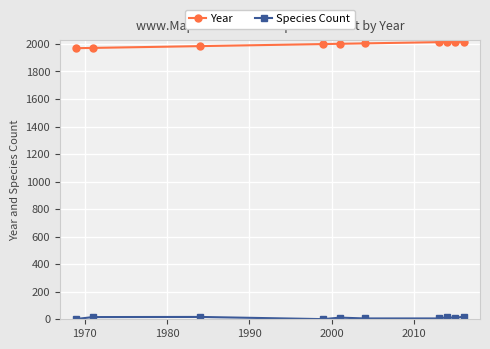

How many lines are shown in the chart?

2